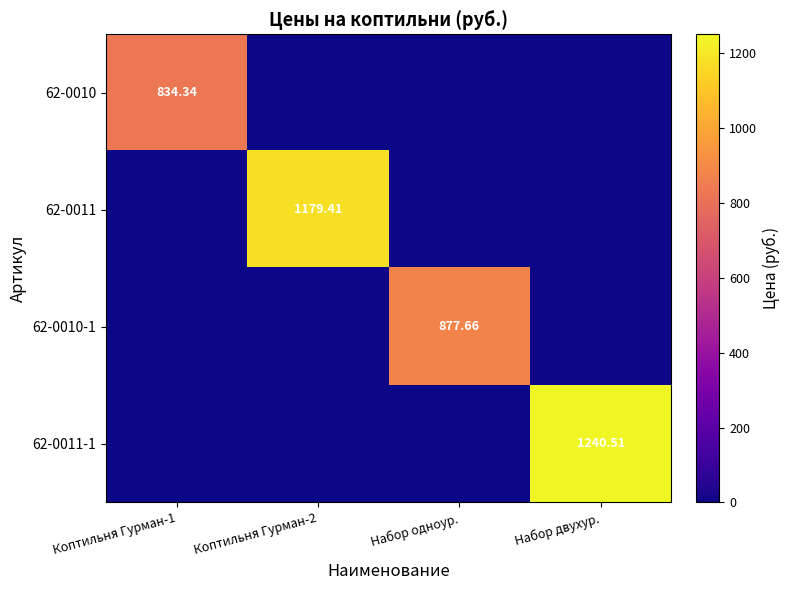

What is the total value across all series at Коптильня Гурман-2?

1179.4